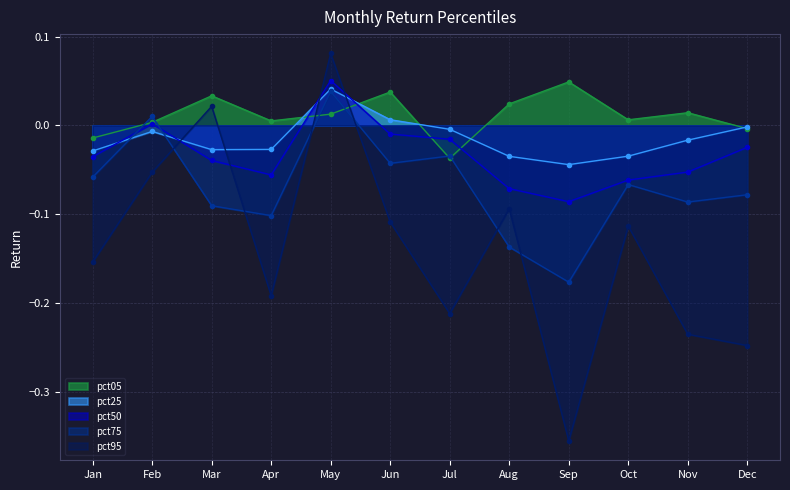

What is the difference between the pct50 values at Sep and Feb?

0.1